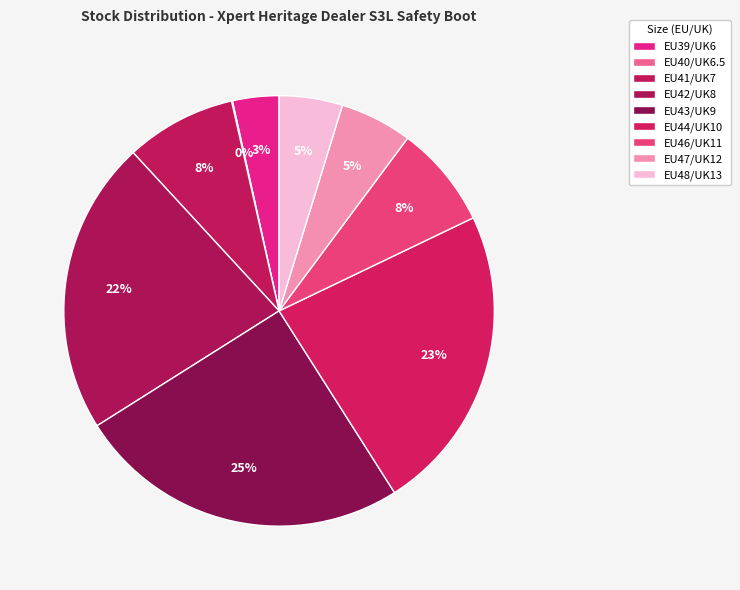

To the nearest percent, what percentage of the pie is EU41/UK7?

8%